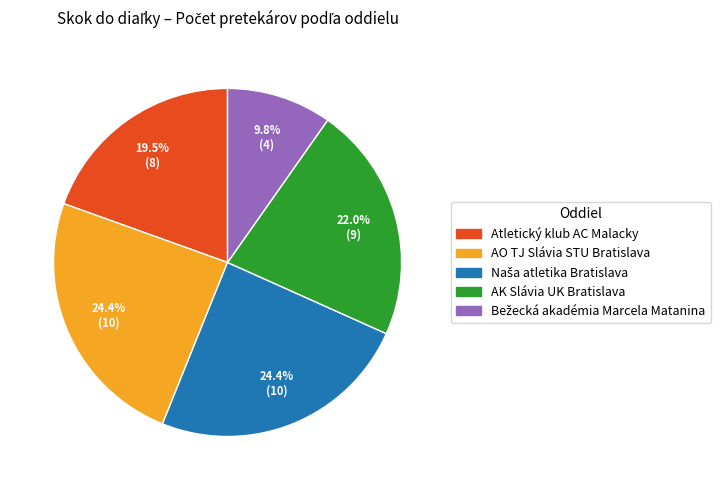

Approximately how many times larger is the value at AO TJ Slávia STU Bratislava compared to AK Slávia UK Bratislava?

1.1